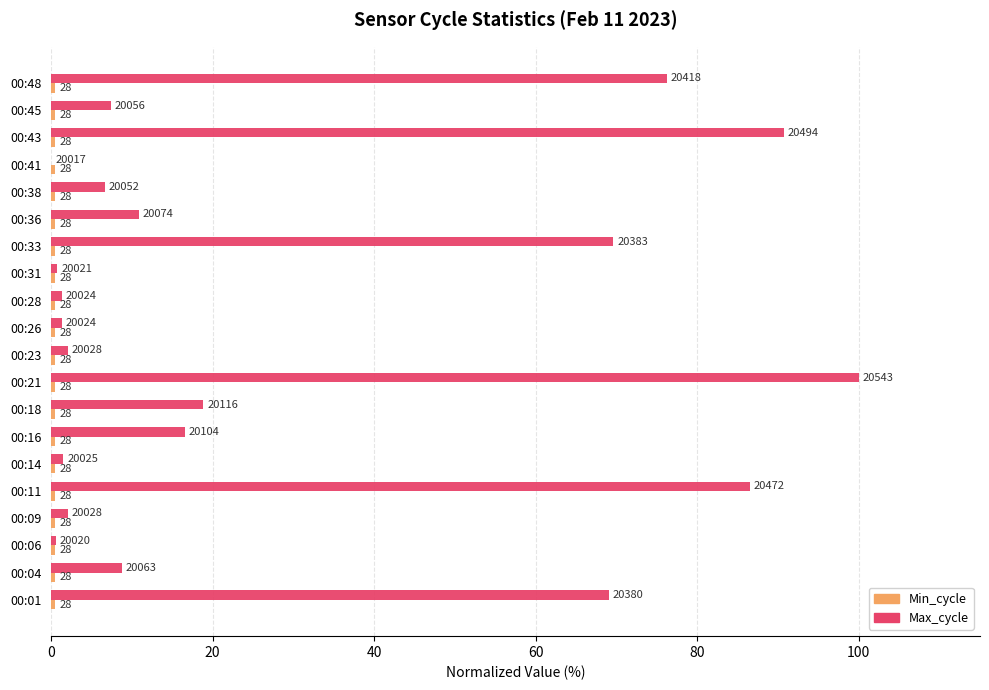

What is the maximum value shown in the chart?

100.0